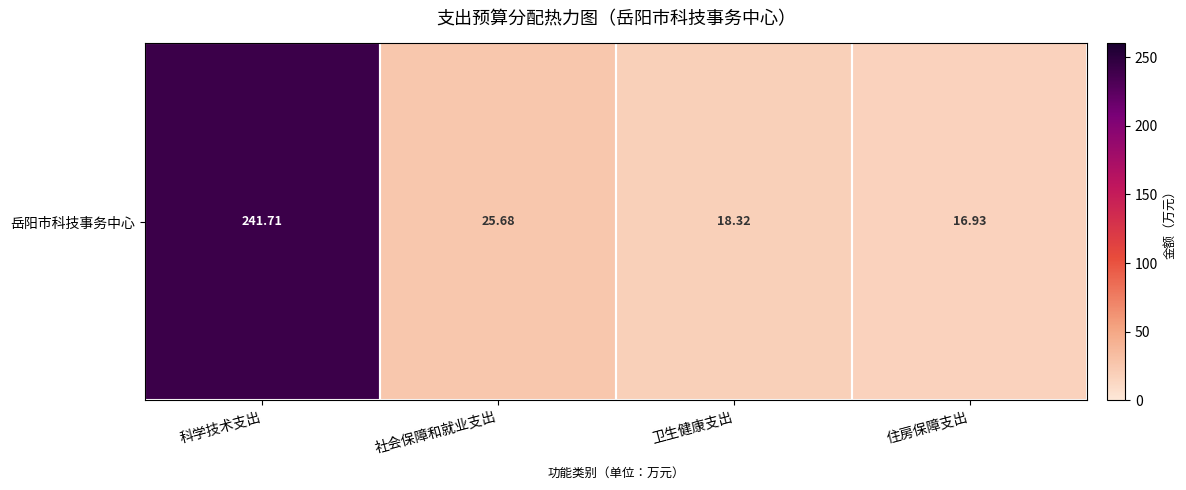

How many data points are less than 25?

2